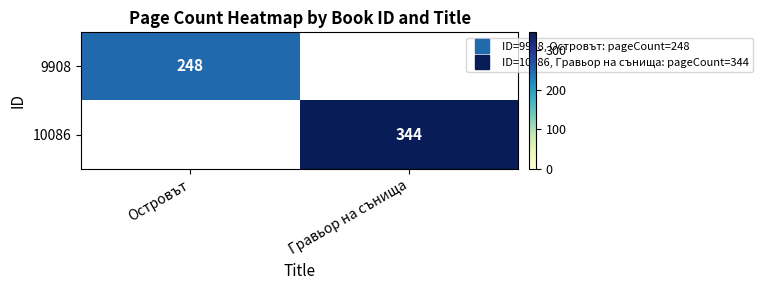

Rank the series by their maximum value, from lowest to highest.

9908, 10086